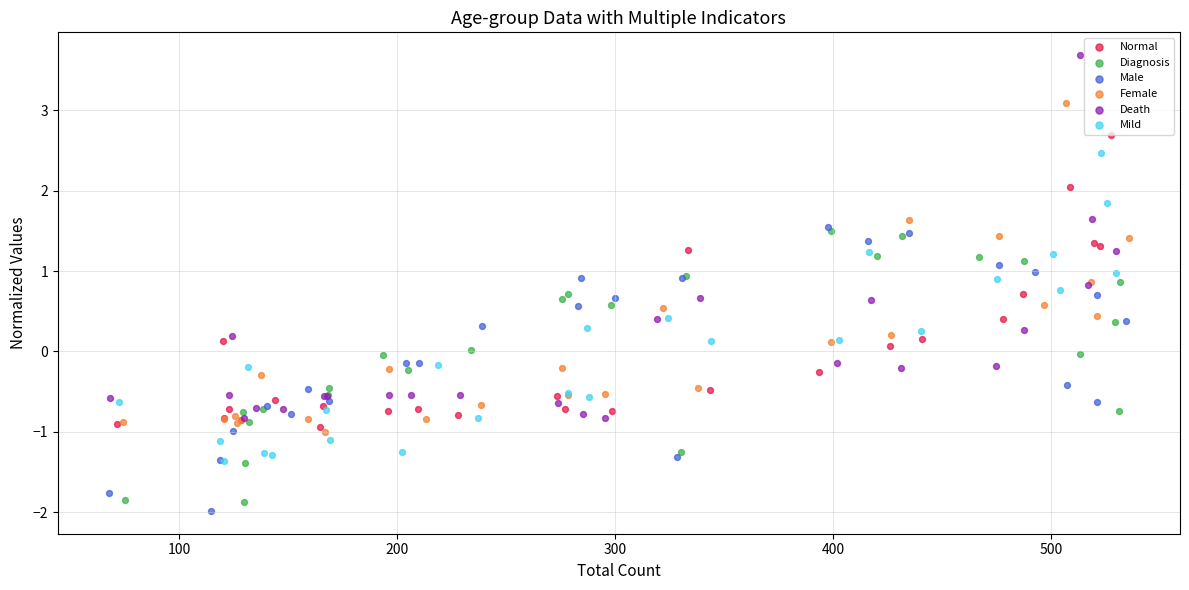

Which series reaches the maximum Y coordinate?

Death